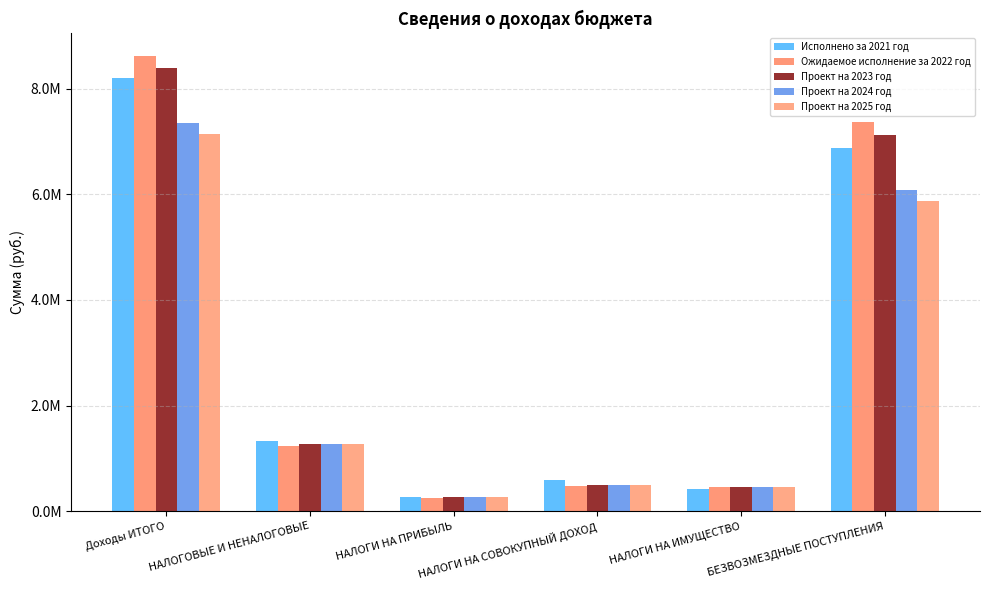

Which series has the largest range (max minus min)?

Ожидаемое исполнение за 2022 год